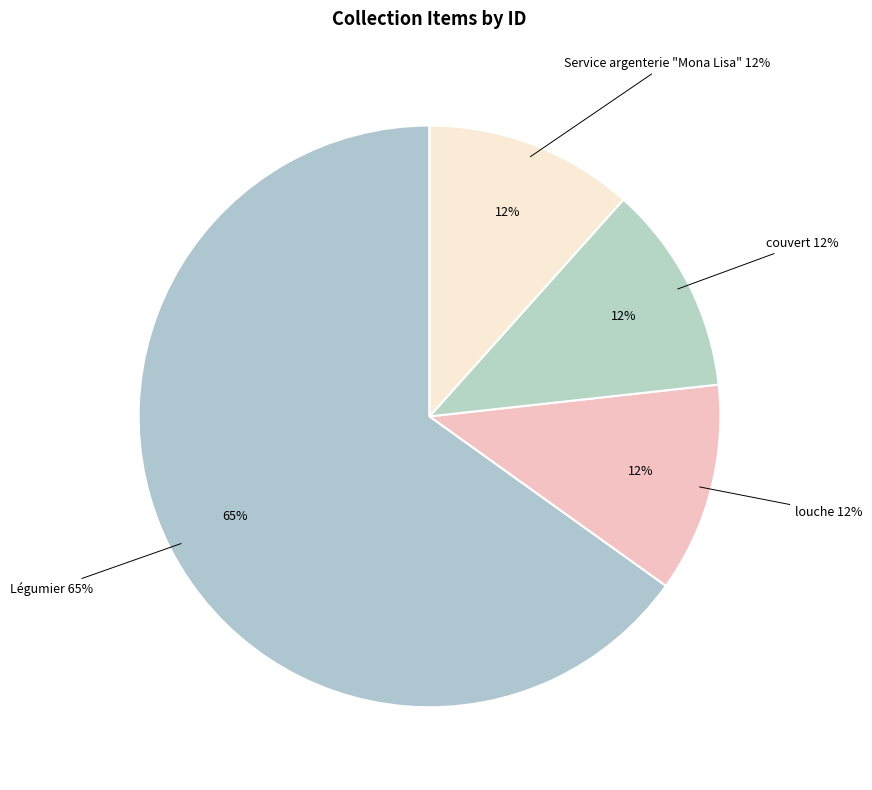

What is the majority slice?

Légumier